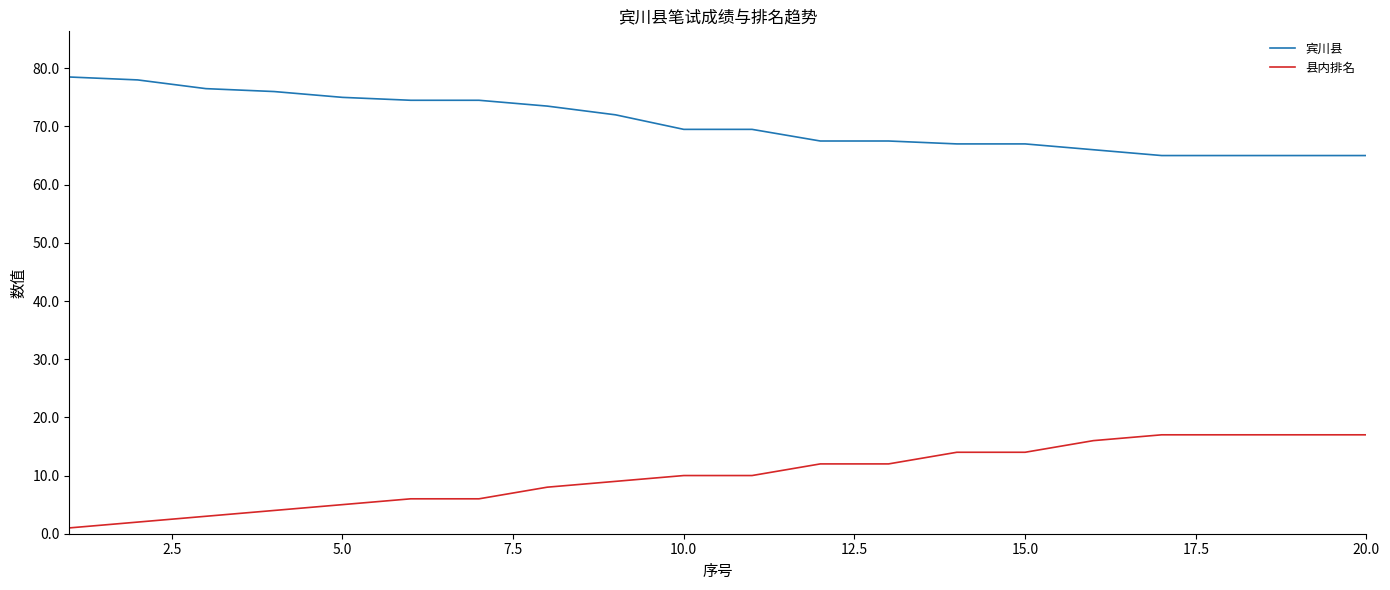

What is the minimum value for 宾川县?

65.0